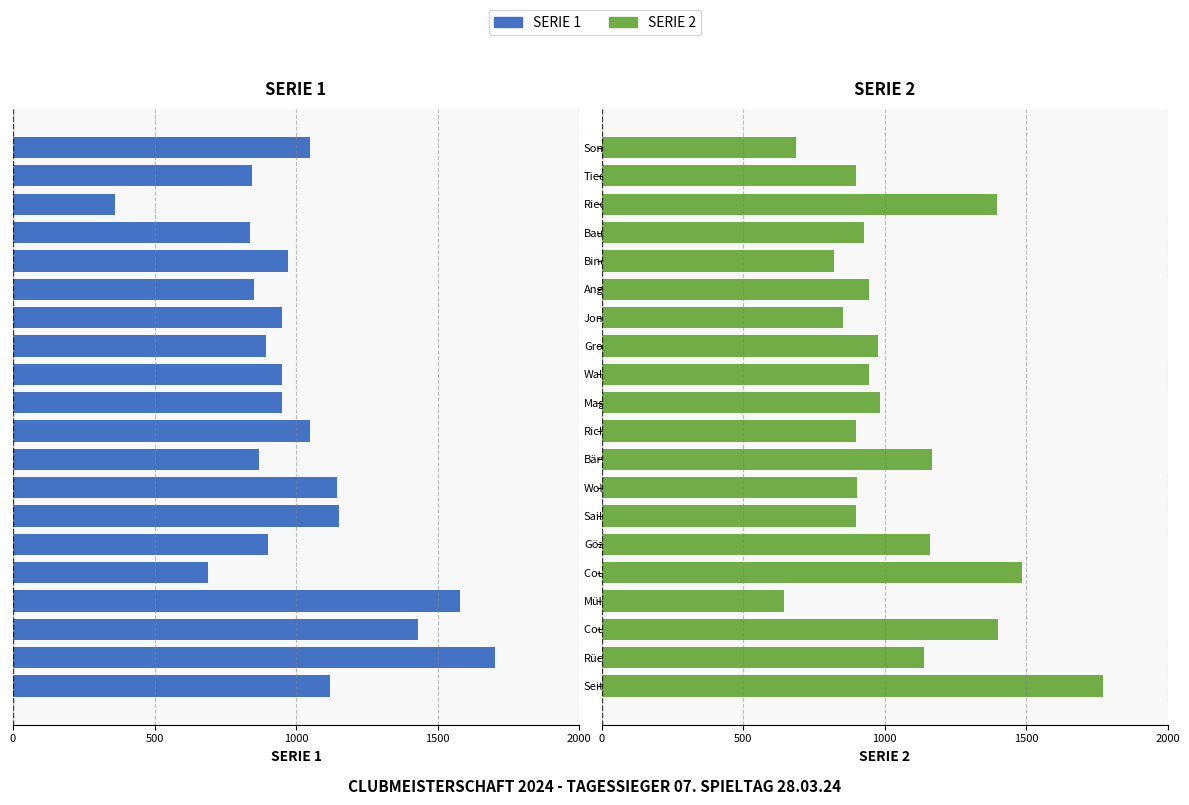

Is the value of SERIE 1 at Gözinger greater than the value of SERIE 2 at Jonda?

No